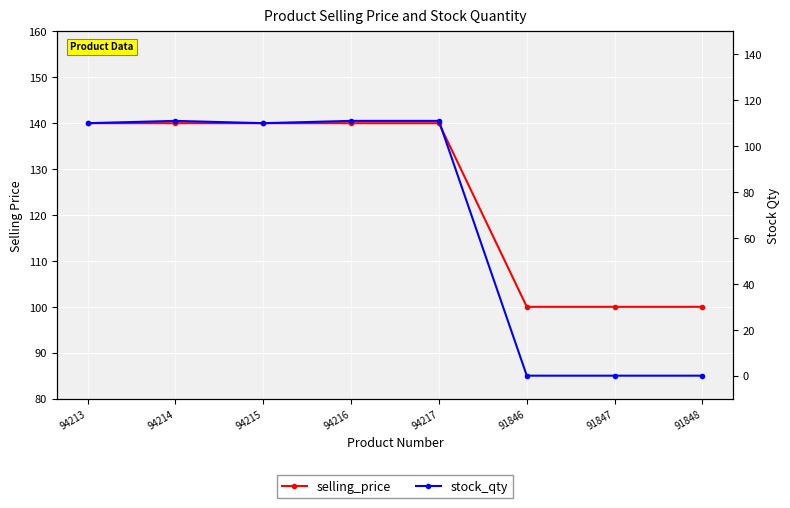

At 91846, list the series in order from smallest to largest.

stock_qty, selling_price